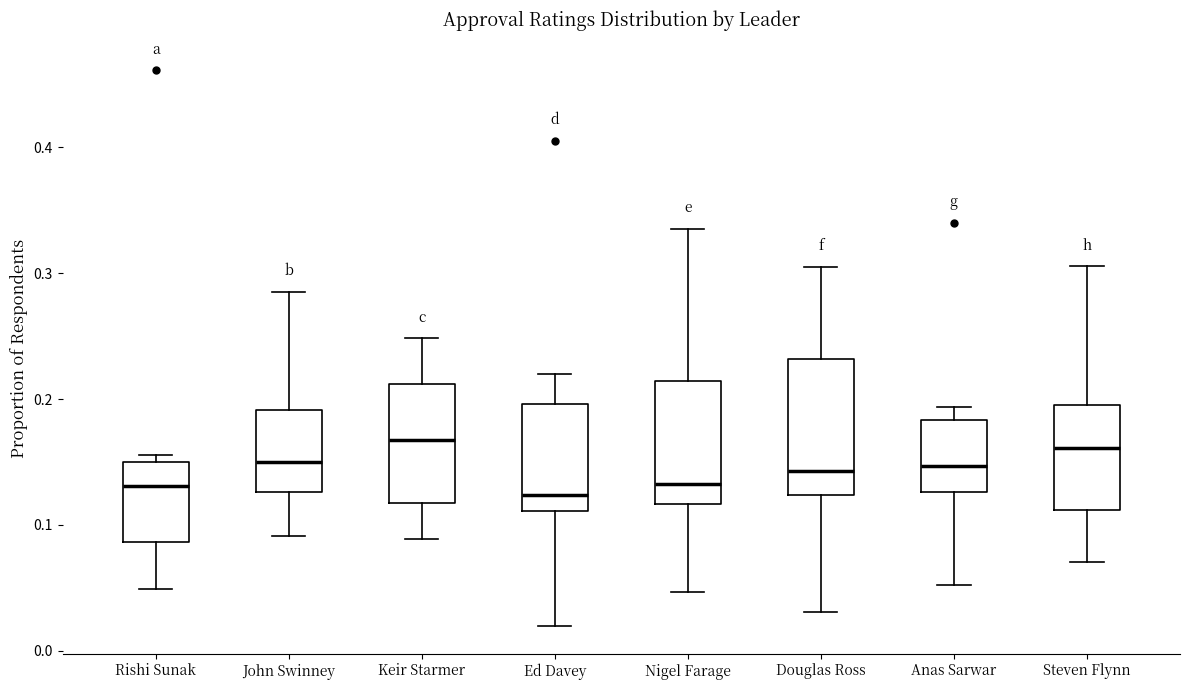

Reading left to right, transcribe this box plot: for each box, give where its median line is, the range the box spans, and where its two whiskers end, as read against the y-axis. The values are not printed on the chart, so give them approximately, as read against the axis.

Rishi Sunak: median 0.13, box 0.09 to 0.15, whiskers 0.05 to 0.16
John Swinney: median 0.15, box 0.13 to 0.19, whiskers 0.09 to 0.29
Keir Starmer: median 0.17, box 0.12 to 0.21, whiskers 0.09 to 0.25
Ed Davey: median 0.12, box 0.11 to 0.20, whiskers 0.02 to 0.22
Nigel Farage: median 0.13, box 0.12 to 0.21, whiskers 0.05 to 0.34
Douglas Ross: median 0.14, box 0.12 to 0.23, whiskers 0.03 to 0.30
Anas Sarwar: median 0.15, box 0.13 to 0.18, whiskers 0.05 to 0.19
Steven Flynn: median 0.16, box 0.11 to 0.20, whiskers 0.07 to 0.31